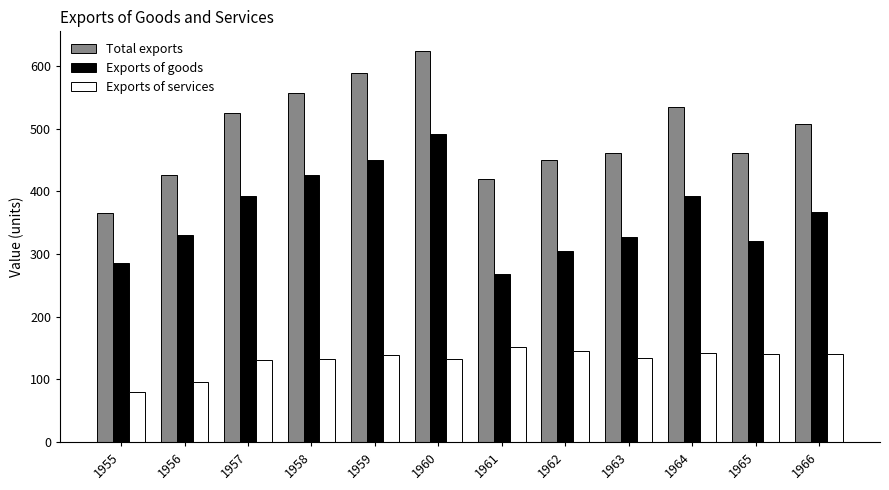

Which series has the largest total across all categories?

Total exports